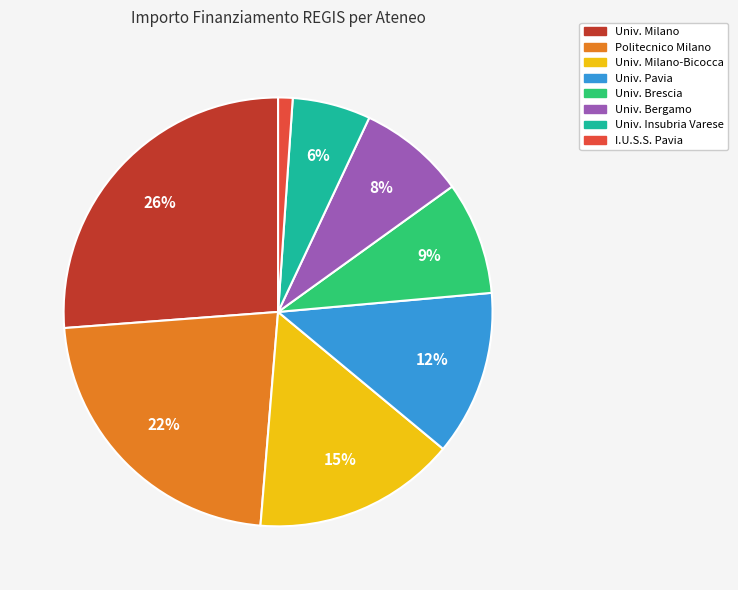

To the nearest percent, what is the average slice percentage?

12%